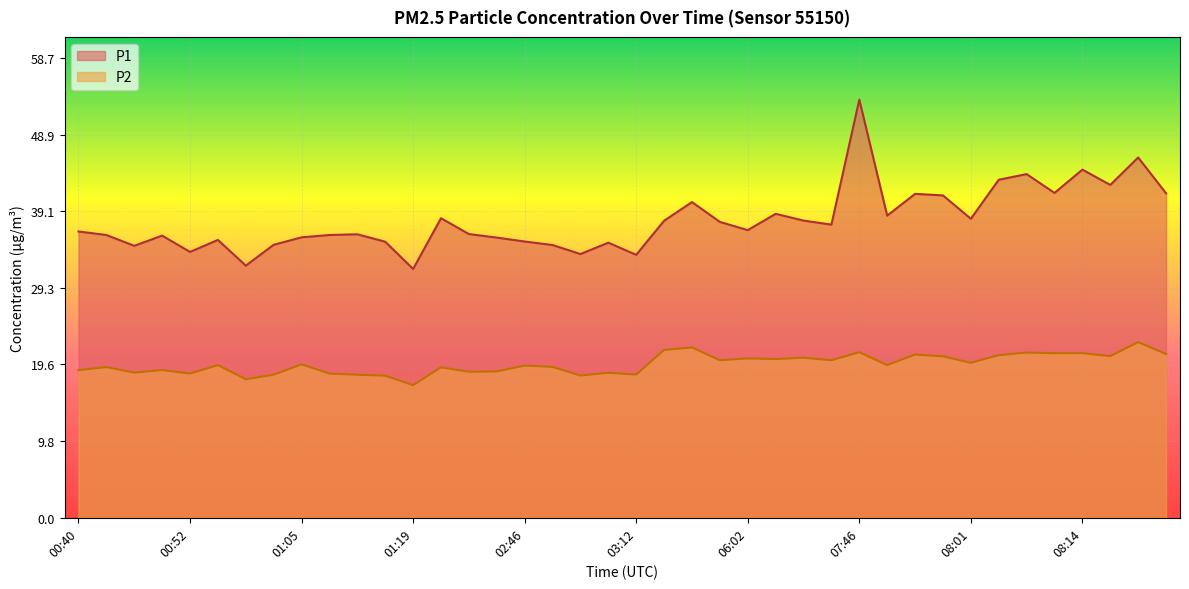

Reading left to right, transcribe all the data shown in this chart.

P1: 00:40=36.5	00:42=36.1	00:45=34.7	00:50=36.0	00:52=33.9	00:55=35.5	00:57=32.2	01:00=34.8	01:05=35.8	01:08=36.1	01:10=36.2	01:13=35.2	01:19=31.8	01:24=38.2	02:35=36.2	02:44=35.8	02:46=35.2	02:49=34.8	02:54=33.6	03:09=35.1	03:12=33.5	05:45=37.9	05:52=40.3	06:00=37.8	06:02=36.7	07:35=38.8	07:37=37.9	07:40=37.4	07:46=53.4	07:54=38.5	07:57=41.3	07:59=41.1	08:01=38.1	08:04=43.1	08:06=43.9	08:09=41.5	08:14=44.4	08:19=42.5	08:25=46.0	08:27=41.4
P2: 00:40=18.8	00:42=19.2	00:45=18.5	00:50=18.9	00:52=18.4	00:55=19.5	00:57=17.7	01:00=18.2	01:05=19.6	01:08=18.4	01:10=18.2	01:13=18.1	01:19=16.9	01:24=19.2	02:35=18.6	02:44=18.7	02:46=19.4	02:49=19.2	02:54=18.1	03:09=18.5	03:12=18.3	05:45=21.4	05:52=21.7	06:00=20.1	06:02=20.3	07:35=20.2	07:37=20.4	07:40=20.1	07:46=21.1	07:54=19.5	07:57=20.8	07:59=20.6	08:01=19.8	08:04=20.8	08:06=21.1	08:09=21.0	08:14=21.0	08:19=20.6	08:25=22.4	08:27=20.9